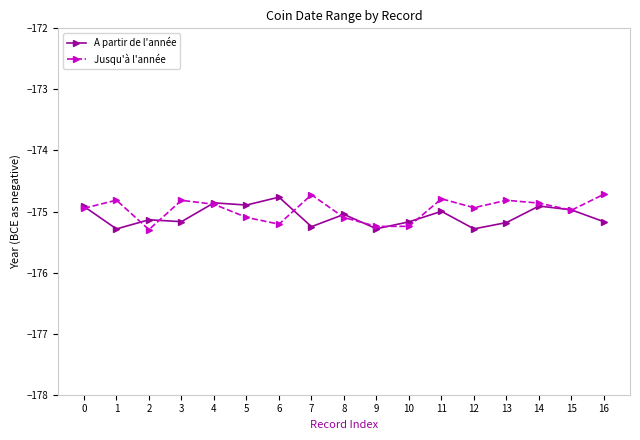

What is the maximum value for A partir de l'année?

-174.8